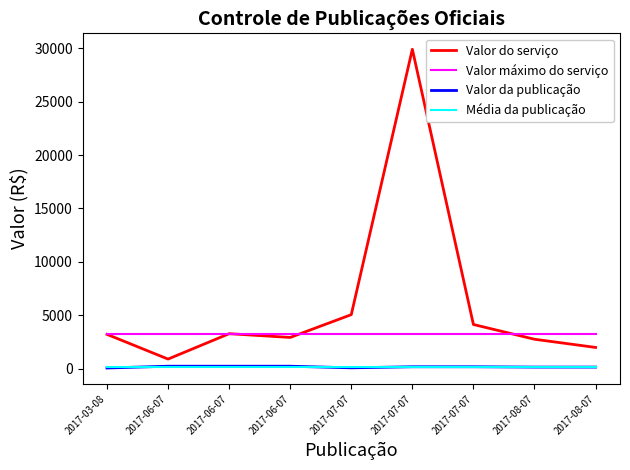

Reading left to right, transcribe all the data shown in this chart.

Valor do serviço: 3215.2	900.0	3276.0	2925.0	5057.6	29899.5	4137.1	2757.0	1990.0
Valor máximo do serviço: 3215.2	3215.2	3215.2	3215.2	3215.2	3215.2	3215.2	3215.2	3215.2
Valor da publicação: 64.7	231.8	231.8	231.8	81.8	180.5	180.5	150.4	150.4
Média da publicação: 167.1	167.1	167.1	167.1	167.1	167.1	167.1	167.1	167.1